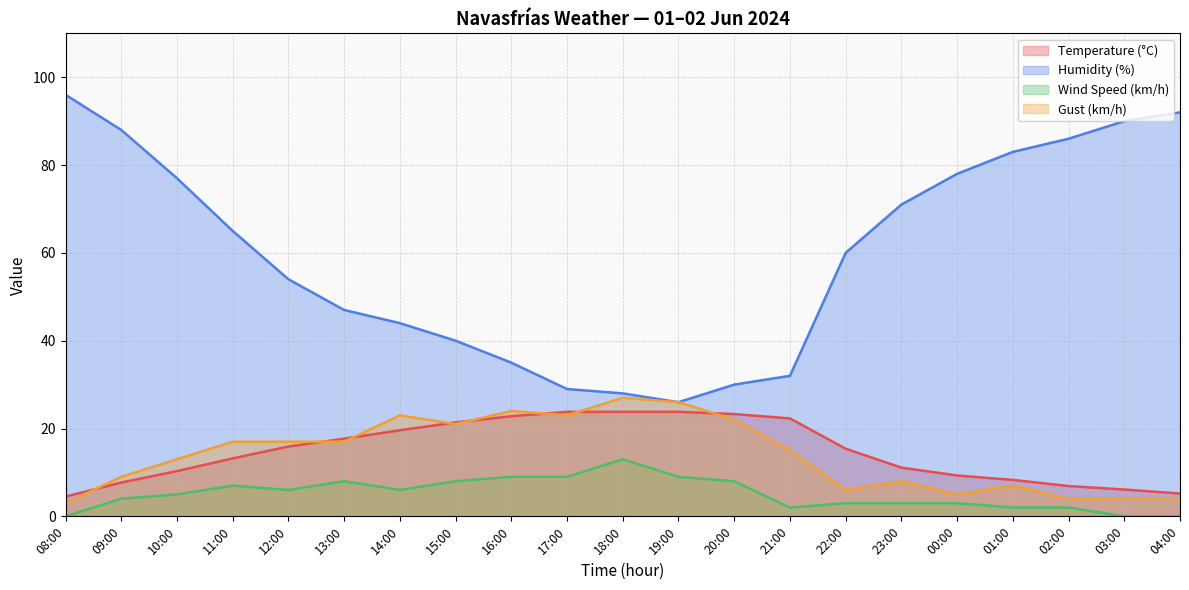

Reading left to right, list all the values displayed in this chart.

Temperature (°C): 08:00=4.5	09:00=7.7	10:00=10.3	11:00=13.2	12:00=15.9	13:00=17.7	14:00=19.6	15:00=21.4	16:00=22.8	17:00=23.8	18:00=23.8	19:00=23.8	20:00=23.3	21:00=22.3	22:00=15.4	23:00=11.1	00:00=9.3	01:00=8.3	02:00=6.9	03:00=6.1	04:00=5.2
Humidity (%): 08:00=96.0	09:00=88.0	10:00=77.0	11:00=65.0	12:00=54.0	13:00=47.0	14:00=44.0	15:00=40.0	16:00=35.0	17:00=29.0	18:00=28.0	19:00=26.0	20:00=30.0	21:00=32.0	22:00=60.0	23:00=71.0	00:00=78.0	01:00=83.0	02:00=86.0	03:00=90.0	04:00=92.0
Wind Speed (km/h): 08:00=0.0	09:00=4.0	10:00=5.0	11:00=7.0	12:00=6.0	13:00=8.0	14:00=6.0	15:00=8.0	16:00=9.0	17:00=9.0	18:00=13.0	19:00=9.0	20:00=8.0	21:00=2.0	22:00=3.0	23:00=3.0	00:00=3.0	01:00=2.0	02:00=2.0	03:00=0.0	04:00=0.0
Gust (km/h): 08:00=3.0	09:00=9.0	10:00=13.0	11:00=17.0	12:00=17.0	13:00=17.0	14:00=23.0	15:00=21.0	16:00=24.0	17:00=23.0	18:00=27.0	19:00=26.0	20:00=22.0	21:00=15.0	22:00=6.0	23:00=8.0	00:00=5.0	01:00=7.0	02:00=4.0	03:00=4.0	04:00=4.0